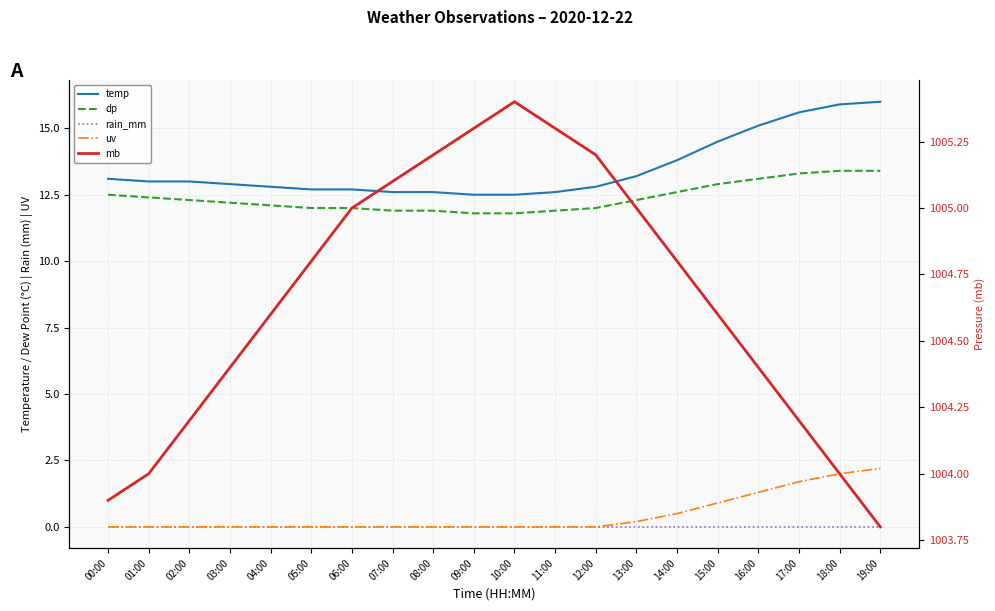

True or false: dp and rain_mm intersect in this chart.

False